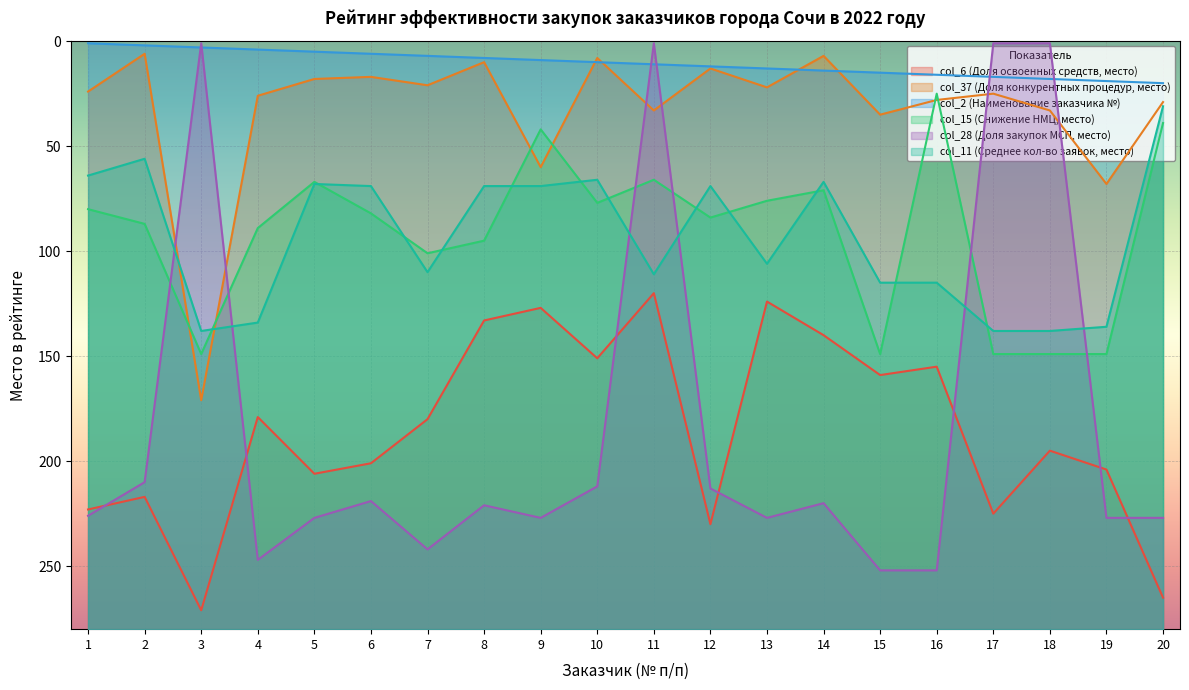

At which category does col_15 (Снижение НМЦ, место) reach its first local valley?

5